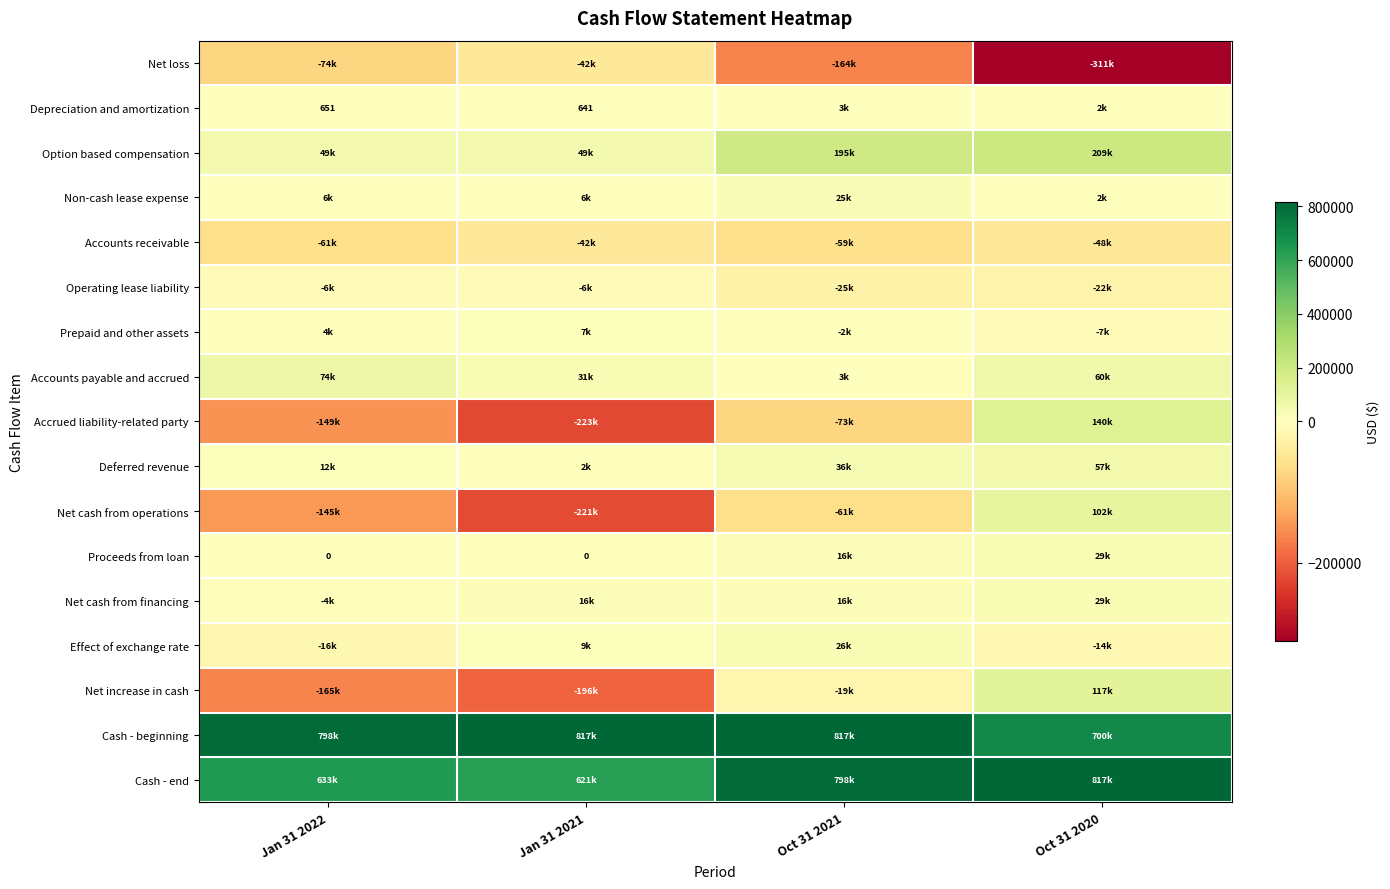

The Depreciation and amortization series shows 851 at Jan 31 2021. True or false?

False